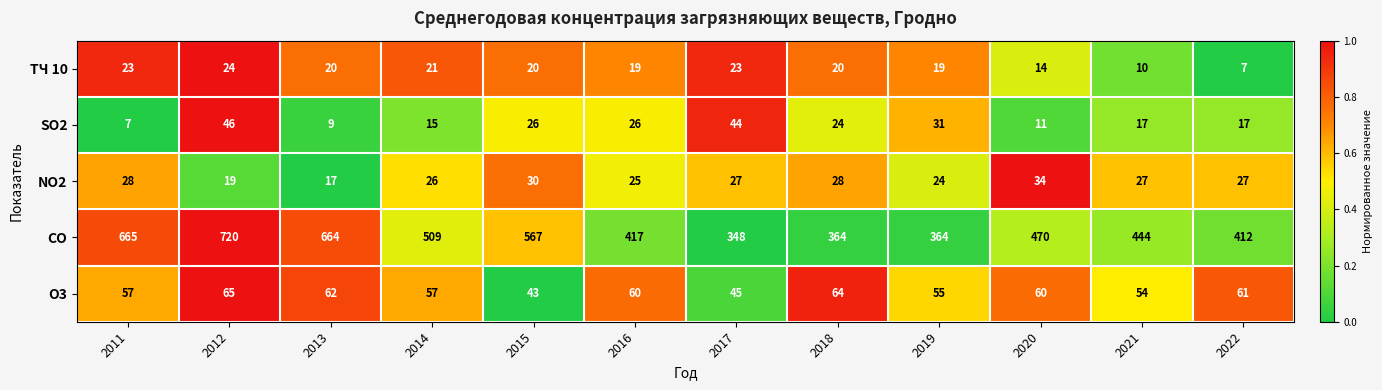

Rank the series at 2014 from highest to lowest value.

CO, O3, NO2, ТЧ 10, SO2